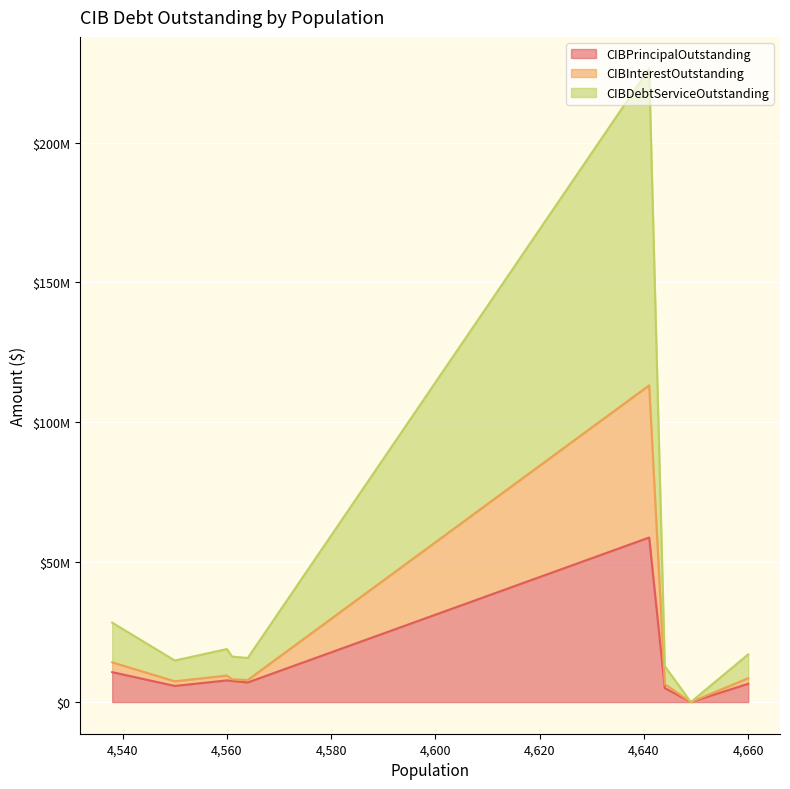

The CIBDebtServiceOutstanding series shows 9472614.5 at Diboll. True or false?

True